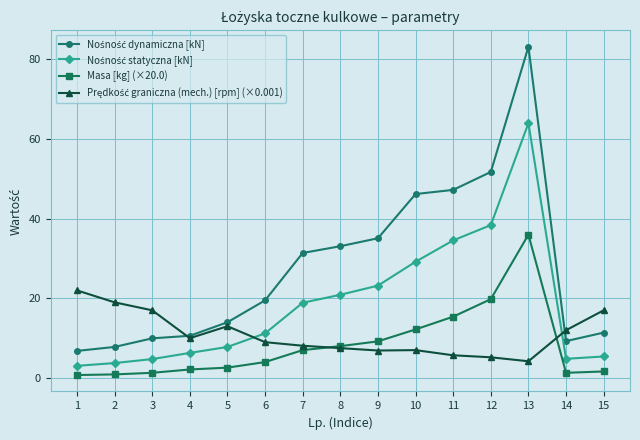

What is the total value across all series at 5?

37.4